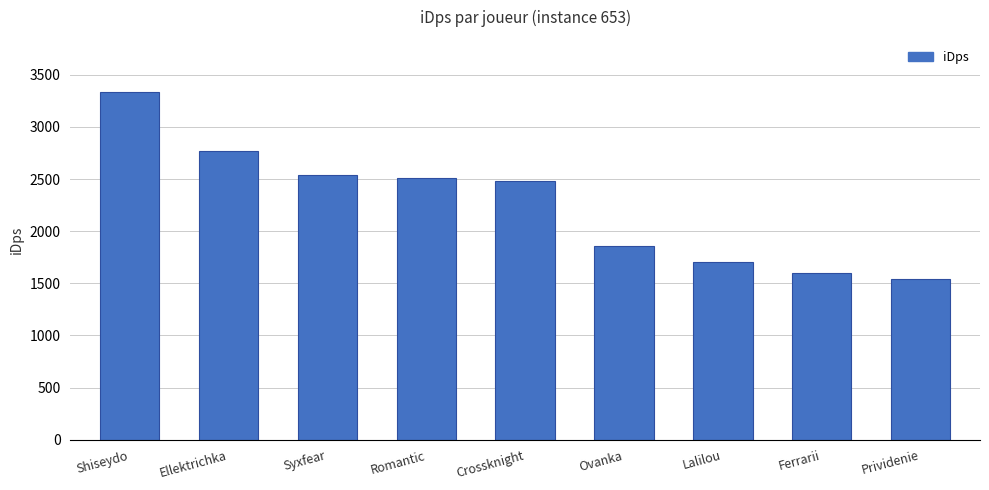

At which label does the data first exceed 2482?

Shiseydo